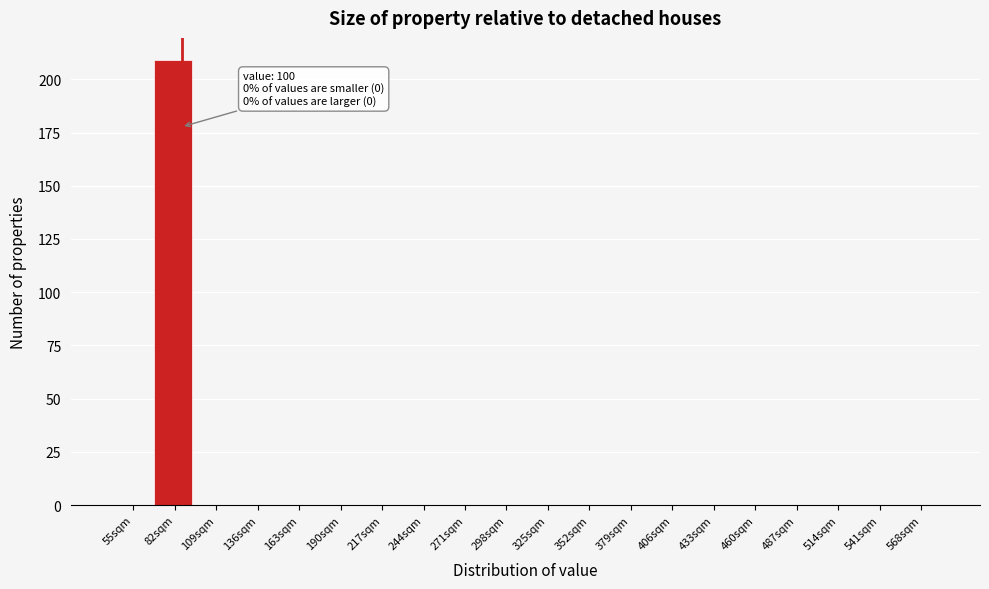

Which label corresponds to the largest value in the chart?

82sqm